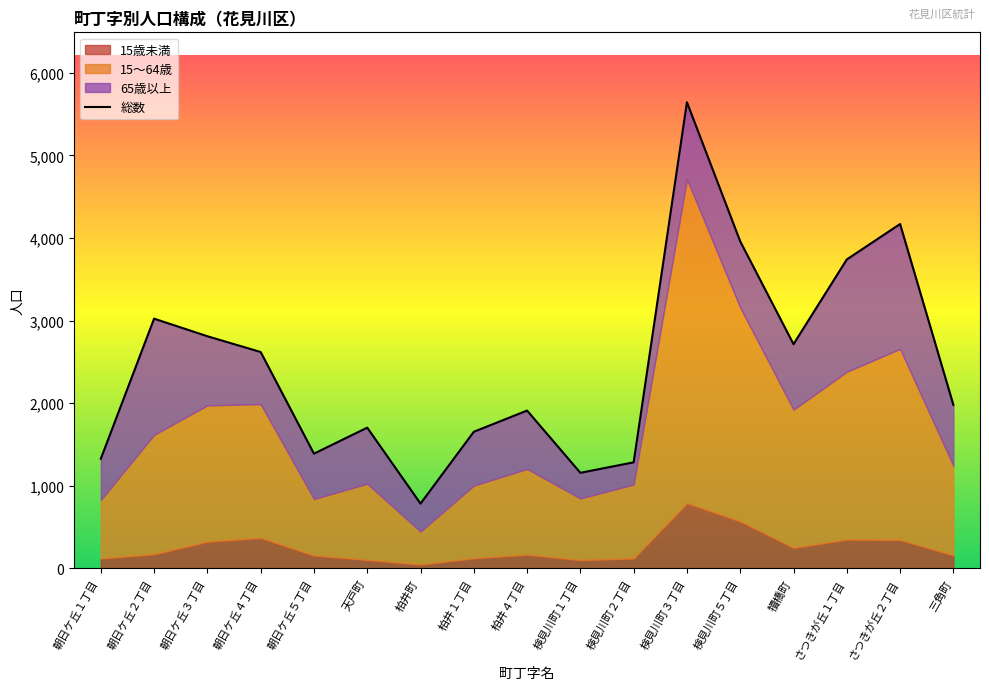

List the labels in order of value, largest first.

検見川町３丁目, さつきが丘２丁目, 検見川町５丁目, さつきが丘１丁目, 朝日ケ丘２丁目, 朝日ケ丘３丁目, 犢橋町, 朝日ケ丘４丁目, 三角町, 柏井４丁目, 天戸町, 柏井１丁目, 朝日ケ丘５丁目, 朝日ケ丘１丁目, 検見川町２丁目, 検見川町１丁目, 柏井町